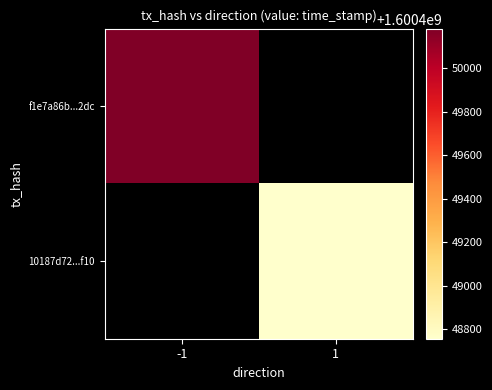

How many data points does each series have?

2